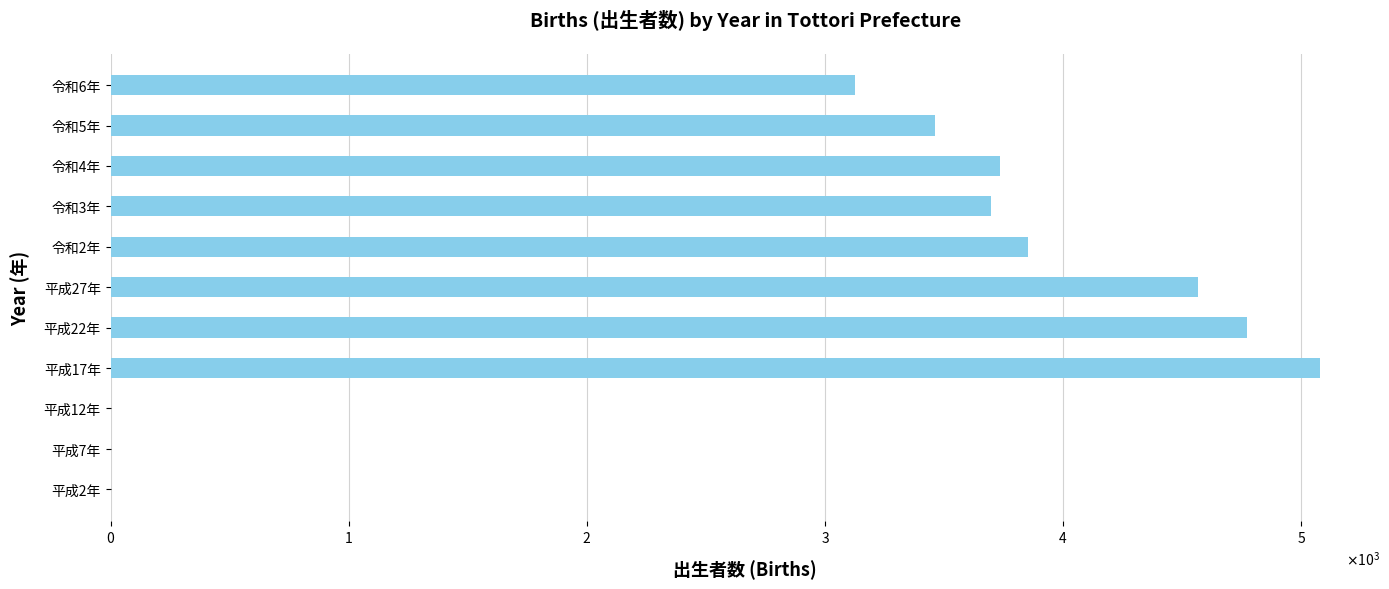

What is the maximum value shown in the chart?

5077